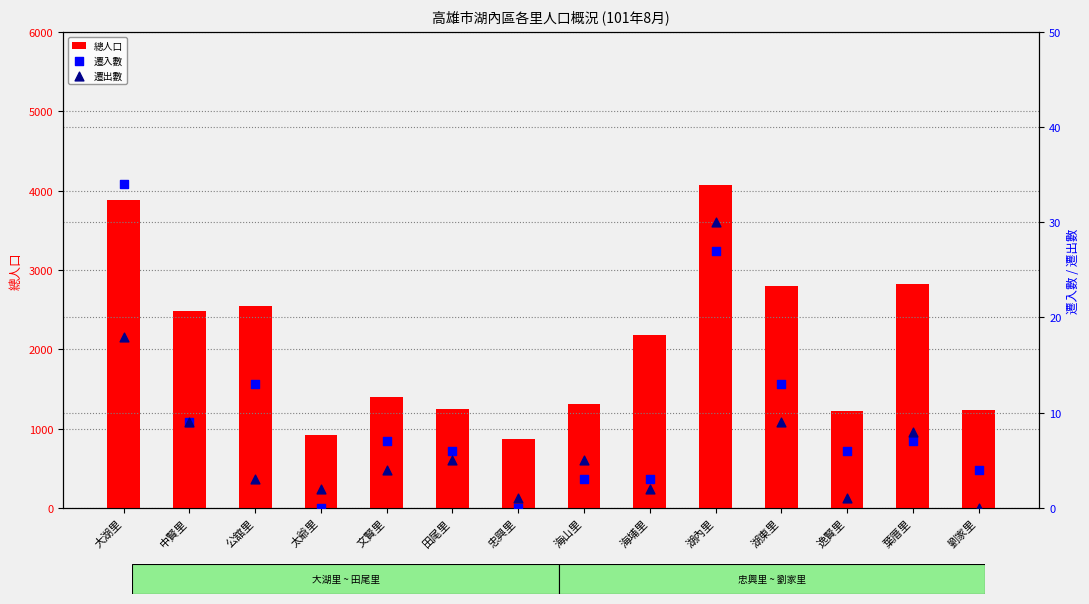

Which series contains the lowest Y value?

遷入數